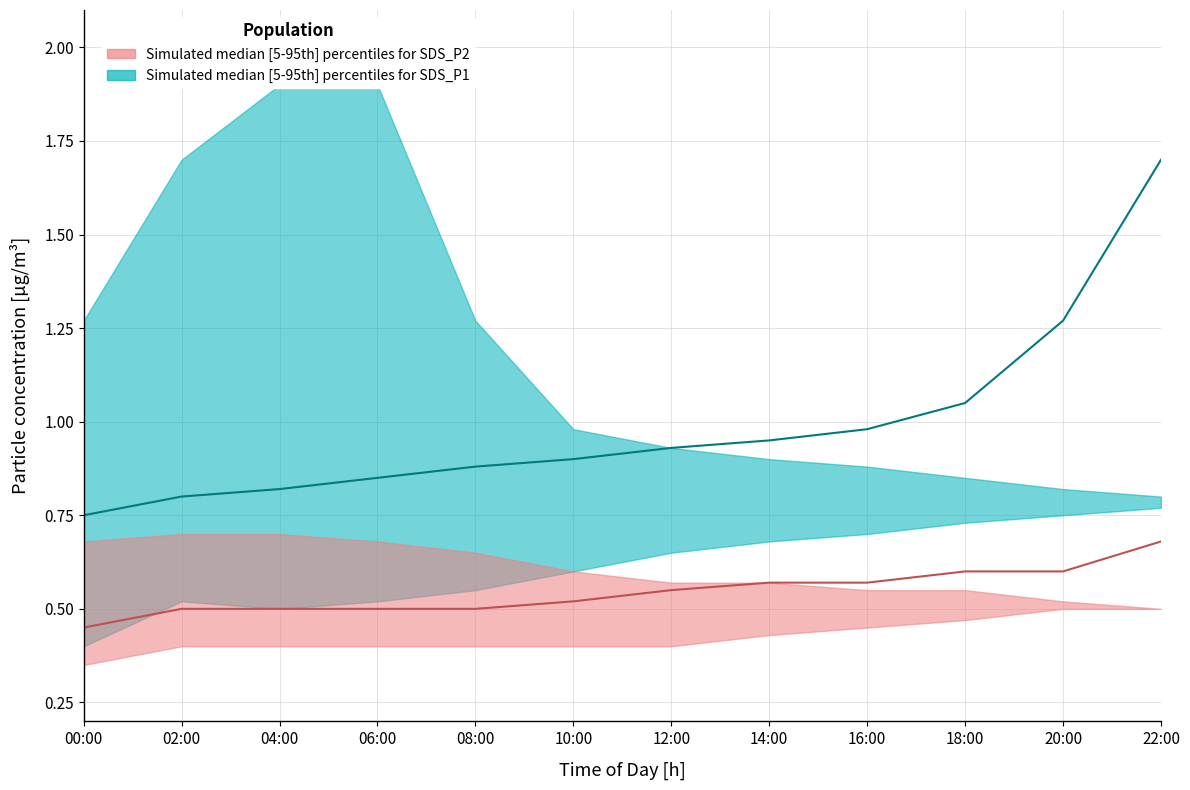

True or false: SDS_P1_lower and SDS_P1_upper cross at least once.

False